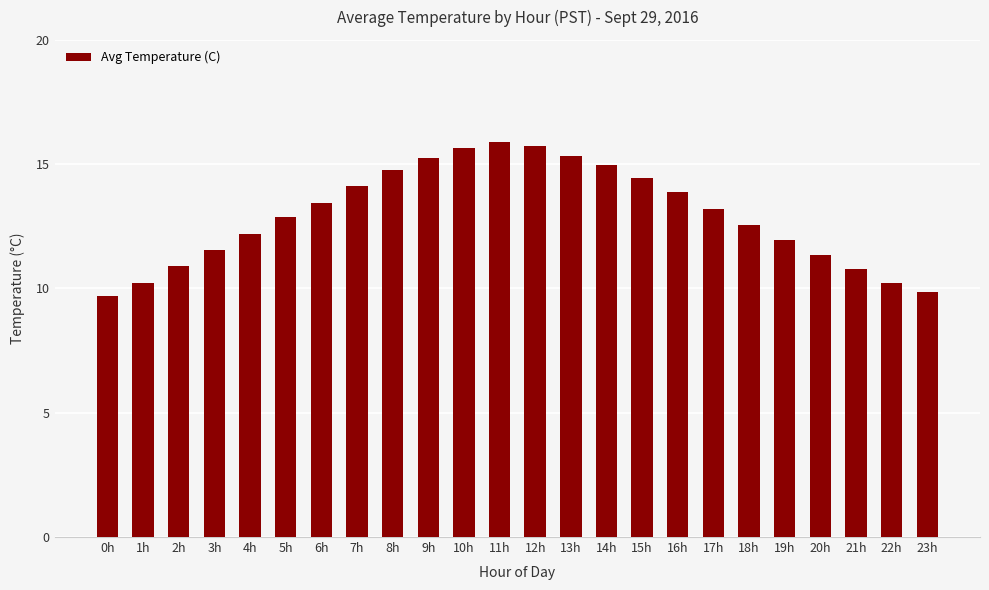

What is the greatest value displayed?

15.9